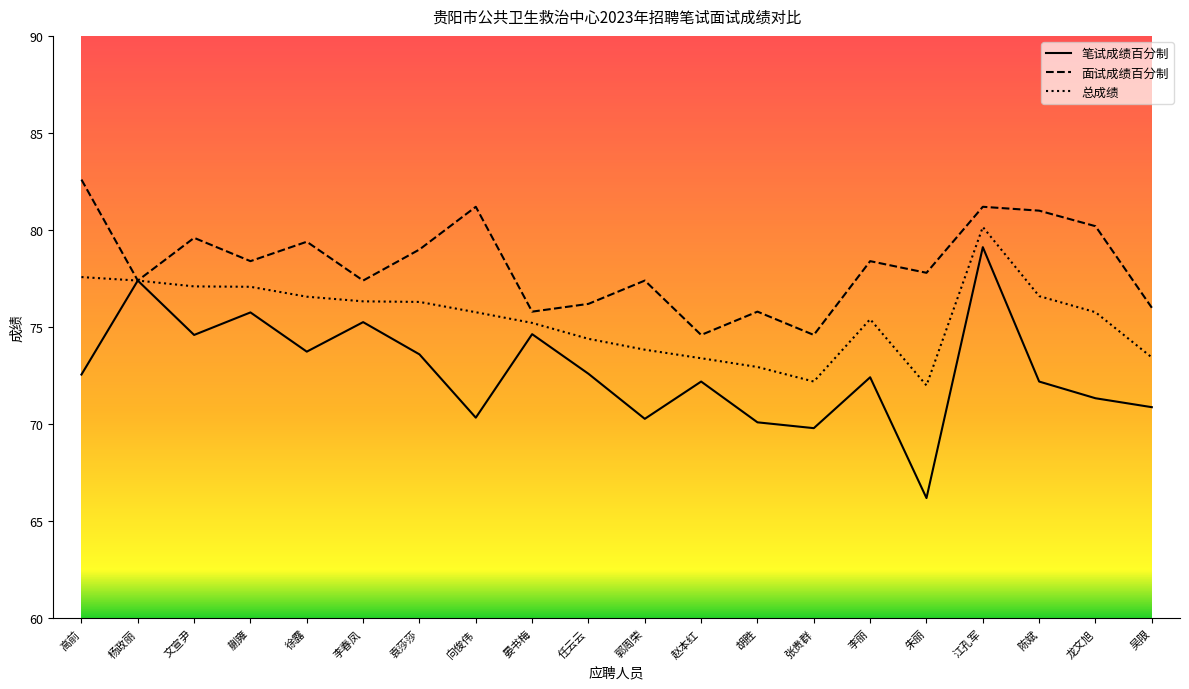

Which series has the largest total across all categories?

面试成绩百分制